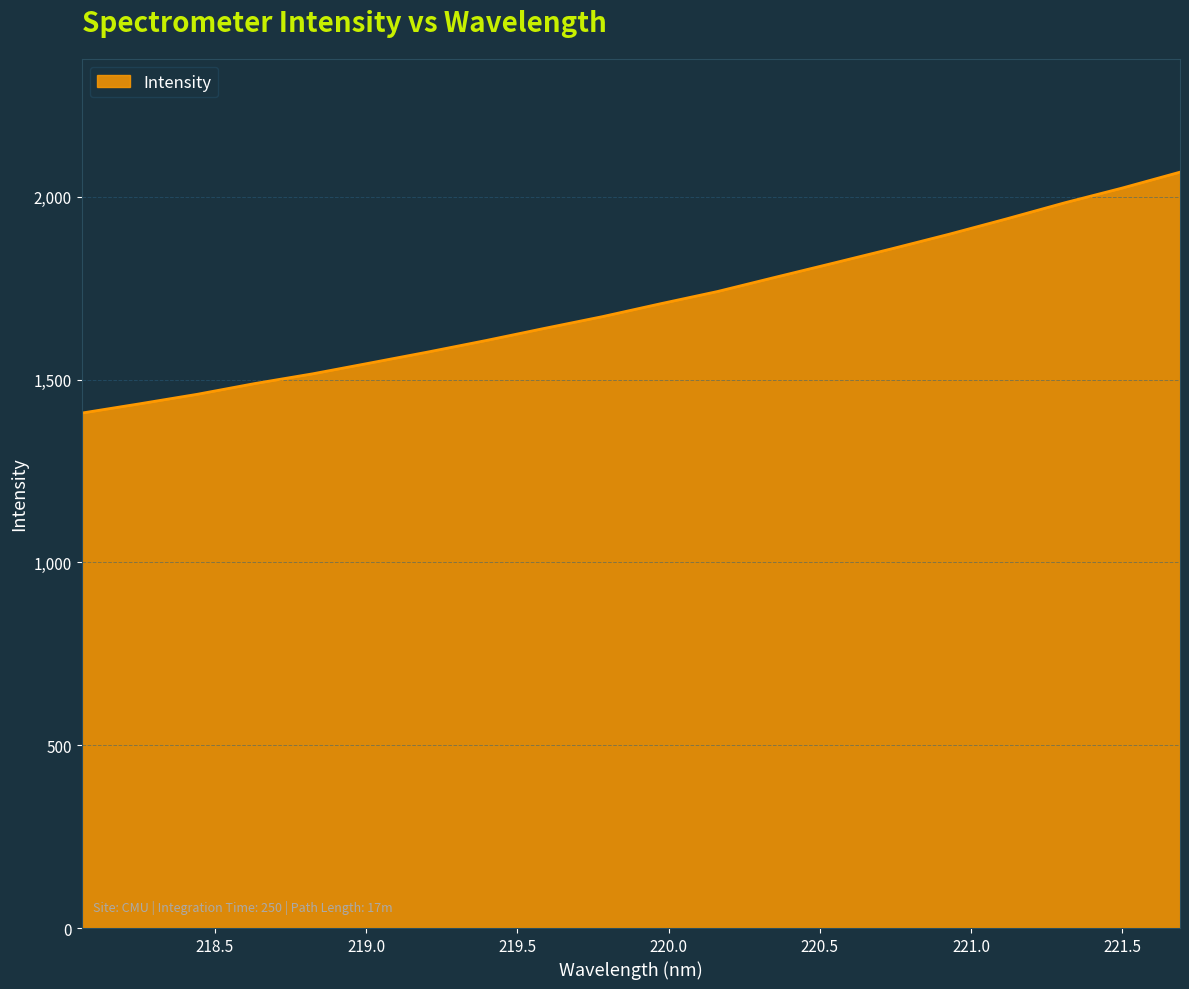

Reading left to right, list all the values displayed in this chart.

1408.6	1434.0	1460.1	1489.6	1516.2	1546.1	1576.1	1607.5	1640.3	1672.3	1707.4	1741.4	1780.3	1818.9	1857.7	1897.8	1940.1	1983.8	2024.3	2067.8